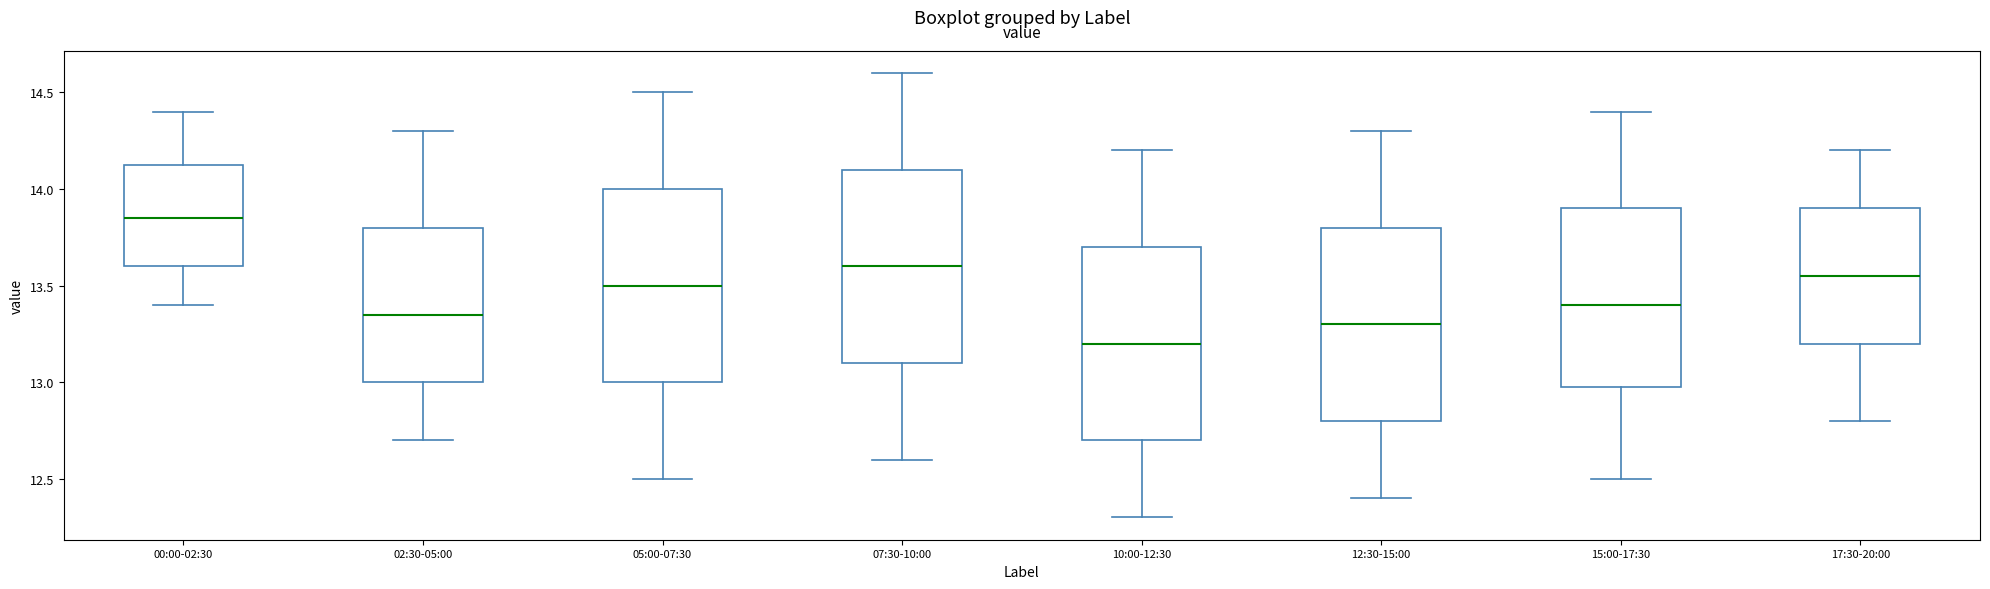

Where is the lower edge of the box for 17:30-20:00 on the y-axis? The values are not printed on the chart, so give them approximately, as read against the axis.

13.20